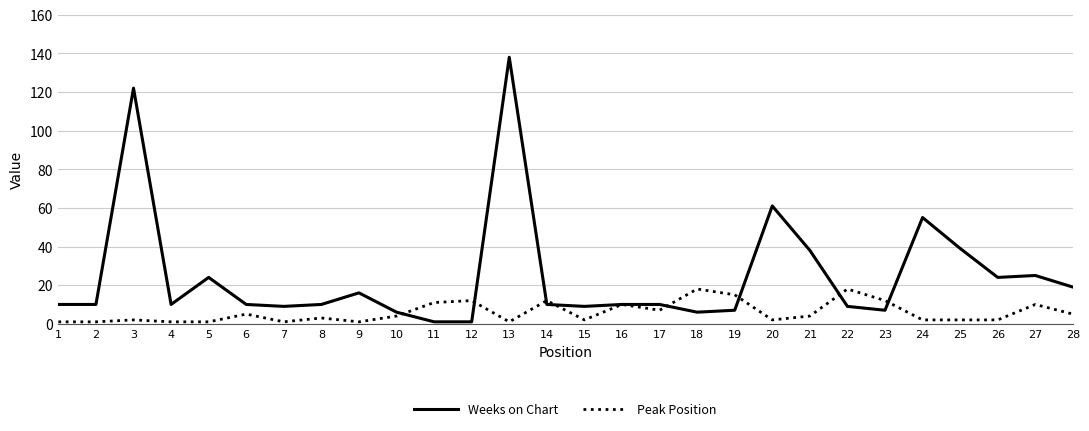

How many lines are shown in the chart?

2